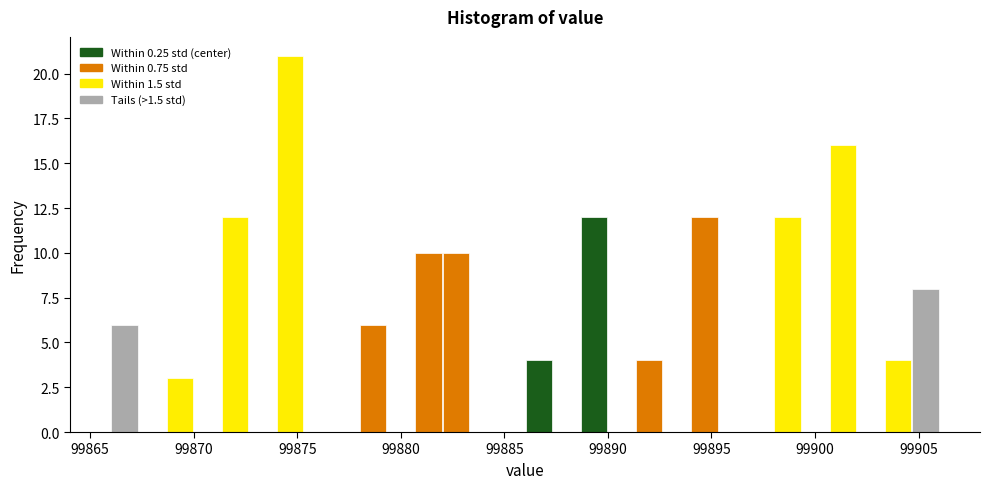

Around what value on the x-axis is the tallest bar? Give the approximate position of its centre, as read against the axis.

99874.5